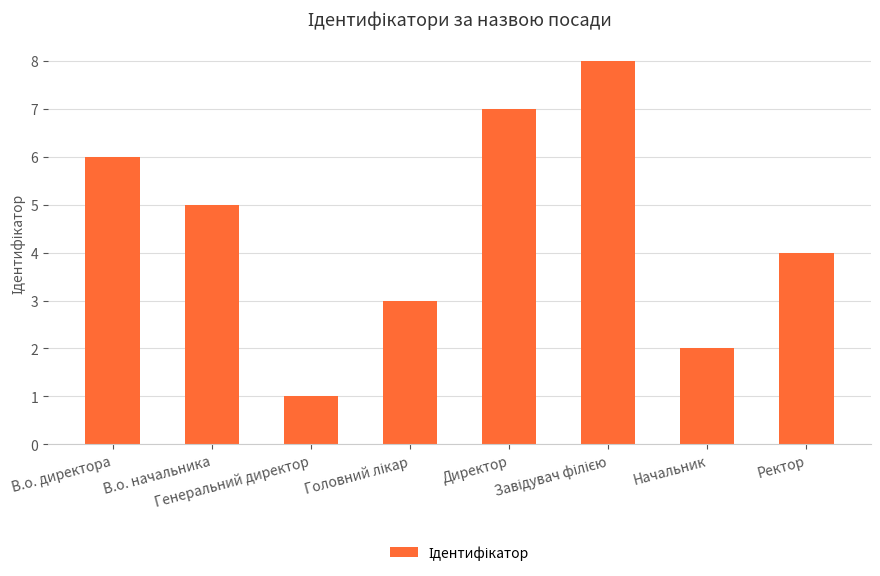

Does the chart contain any negative values?

No